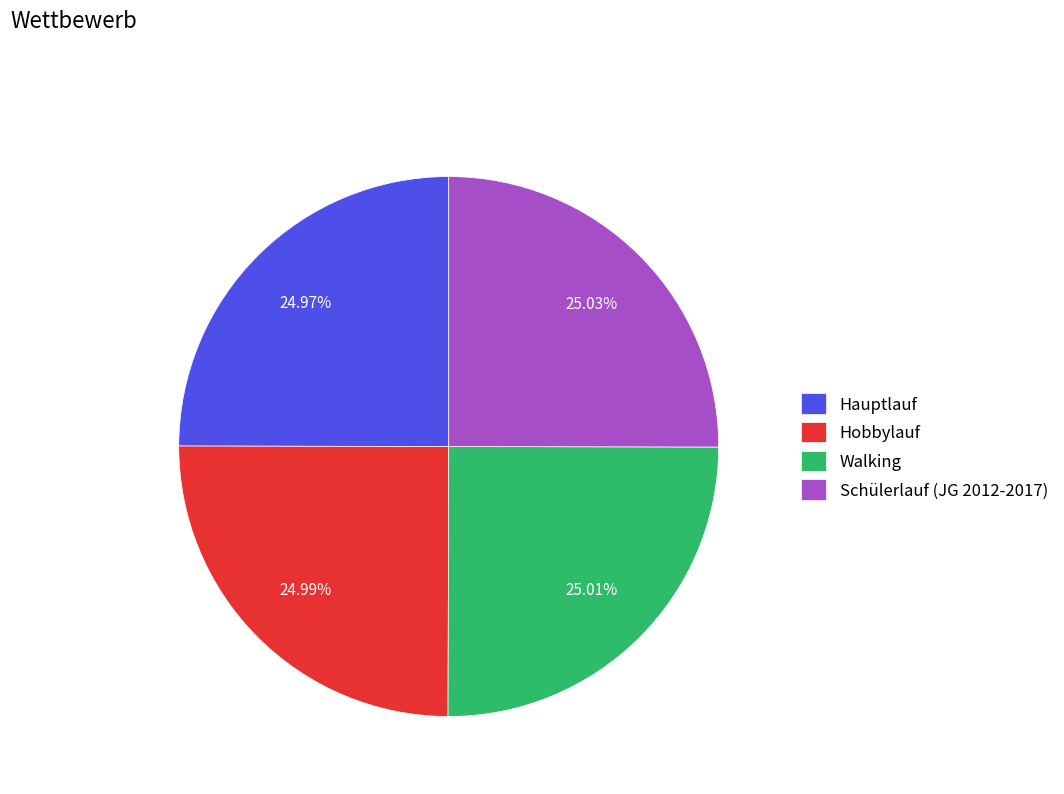

What percentage is NOT represented by Hauptlauf?

75.0%